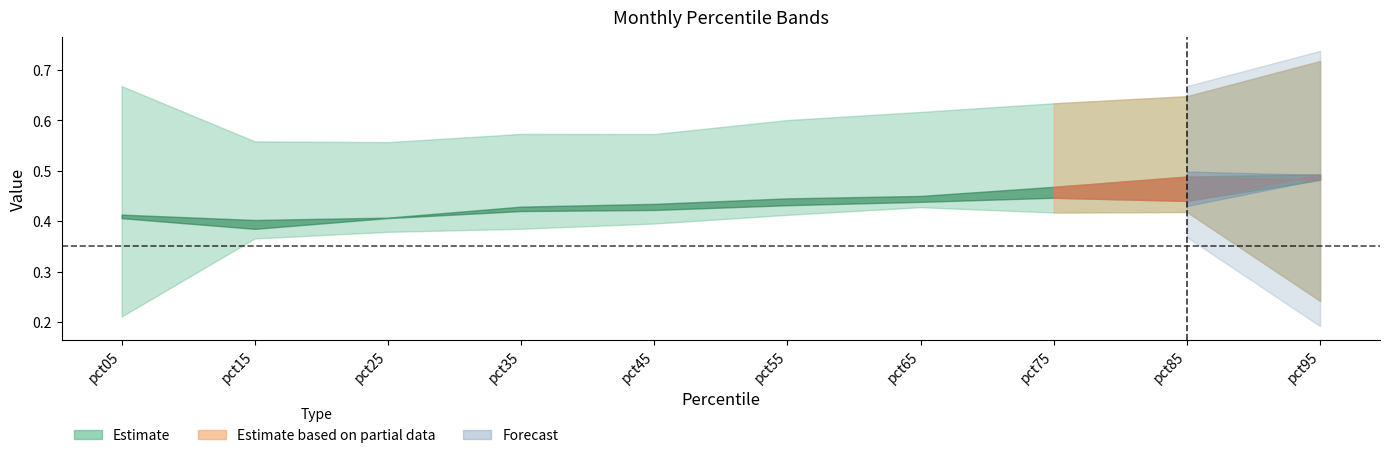

The May series shows 0.8 at pct05. True or false?

False